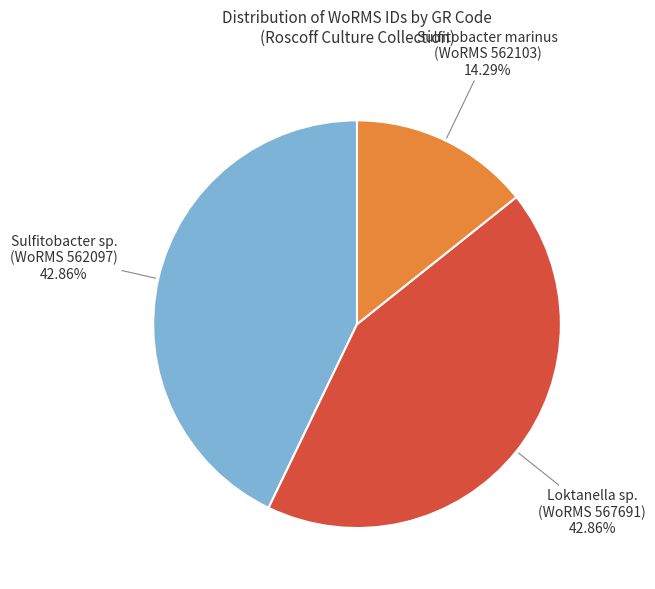

How many segments does this pie chart have?

3